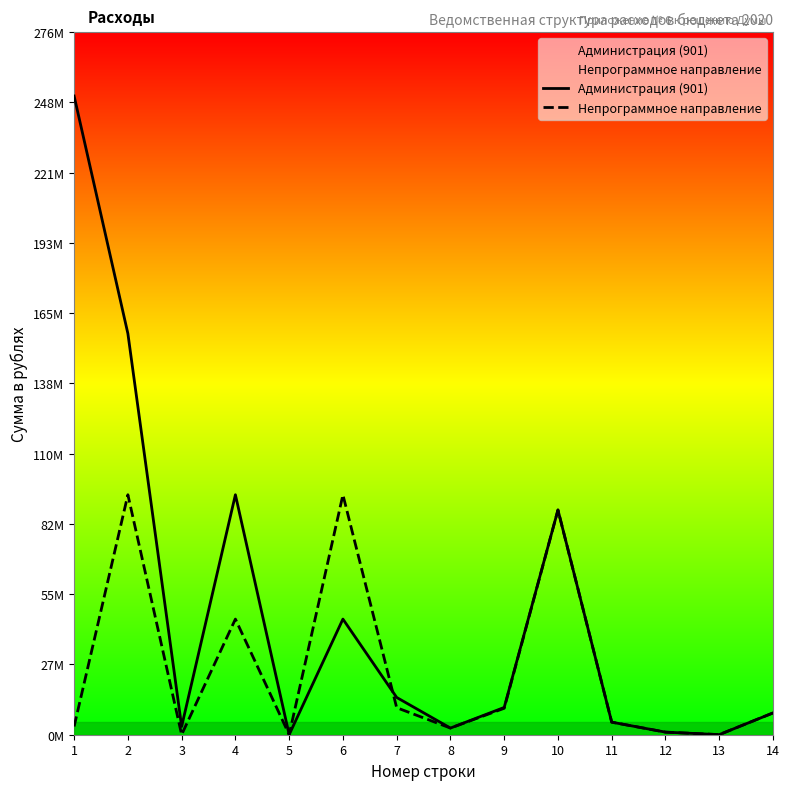

Reading right to left, list all the values displayed in this chart.

Администрация (901): 14=8569977.5	13=35400.0	12=1018445.9	11=4938331.9	10=88431450.1	9=10735024.9	8=2617000.0	7=14664800.5	6=45500000.0	5=19900.0	4=94423628.0	3=3247211.9	2=157855540.4	1=251307232.2
Непрограммное направление: 14=8569977.5	13=35400.0	12=1018445.9	11=4938331.9	10=88431450.1	9=10405206.4	8=2617000.0	7=10632206.4	6=94388228.0	5=35400.0	4=45500000.0	3=19900.0	2=94423628.0	1=3247211.9